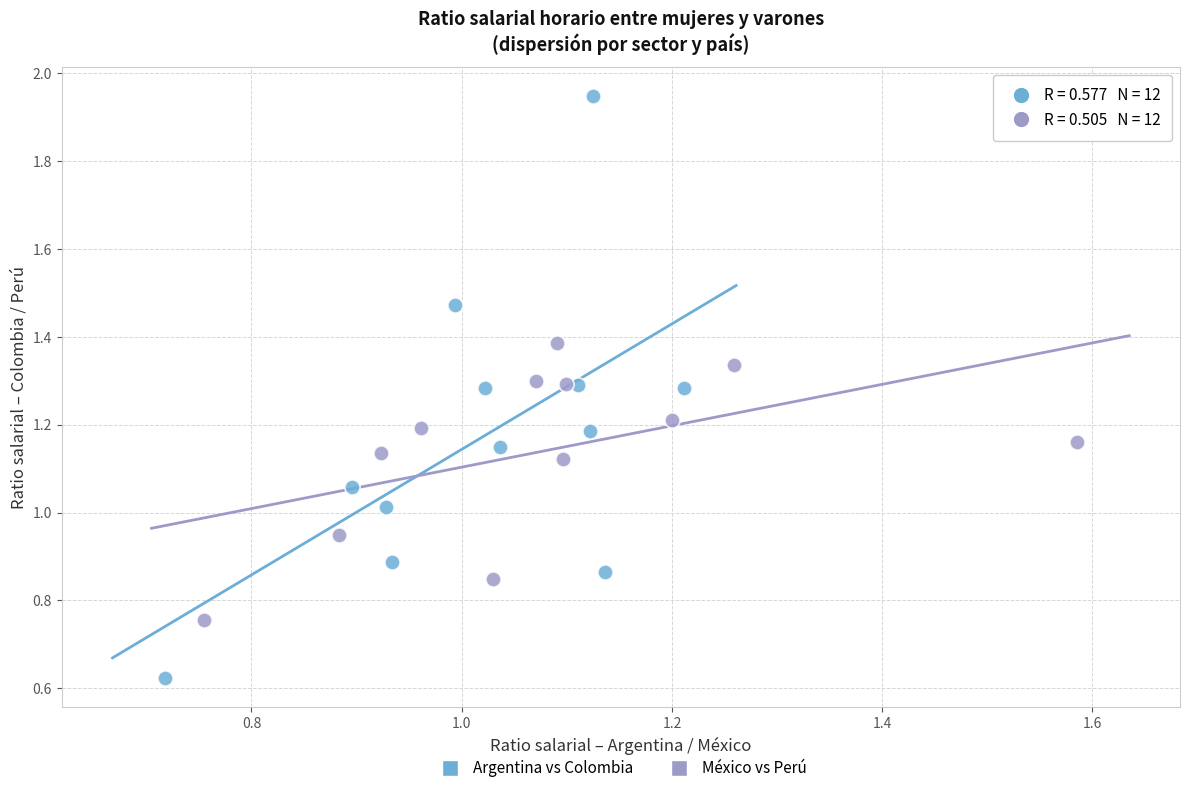

Which series has the largest Y range (max minus min)?

Argentina vs Colombia